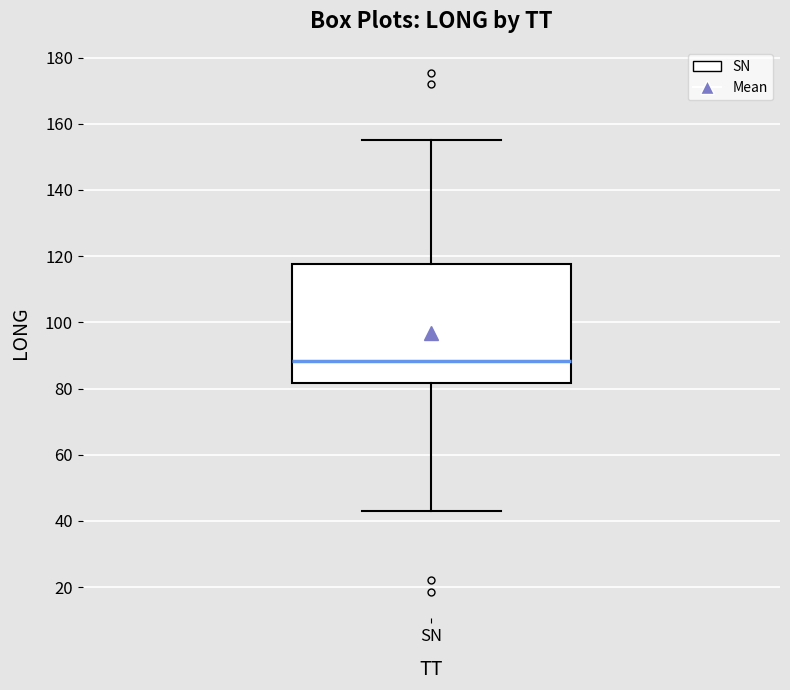

Where does the lower whisker of the box for SN end on the y-axis? The values are not printed on the chart, so give them approximately, as read against the axis.

44